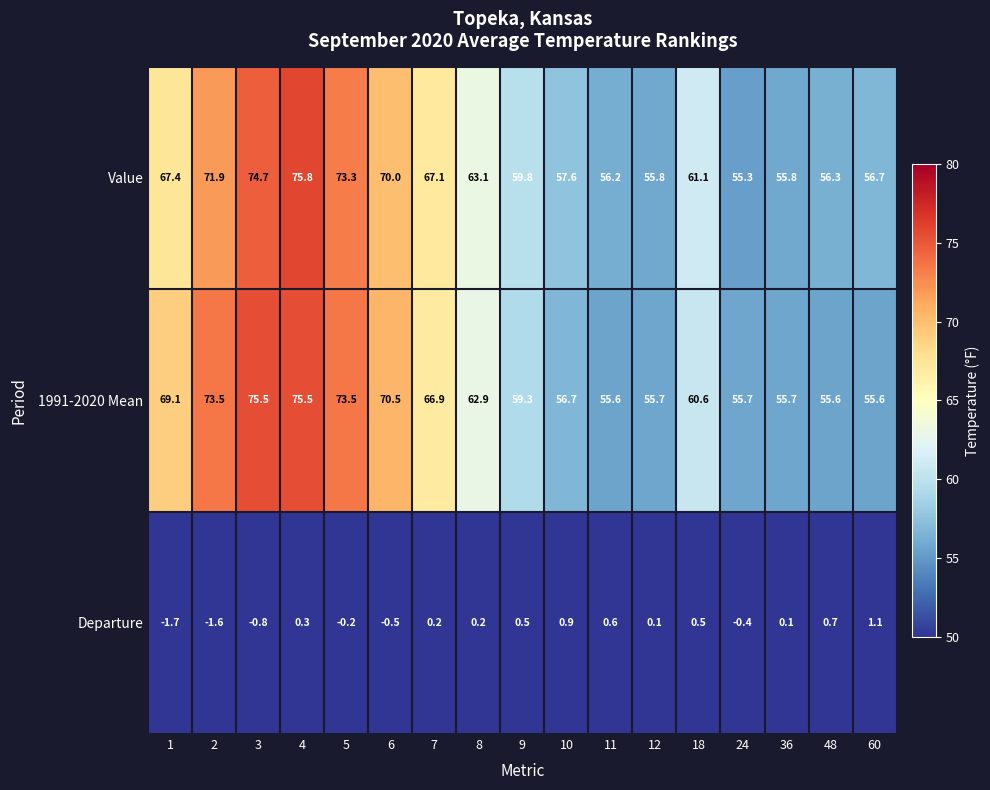

List the series in order of their peak value, lowest first.

Departure, 1991-2020 Mean, Value